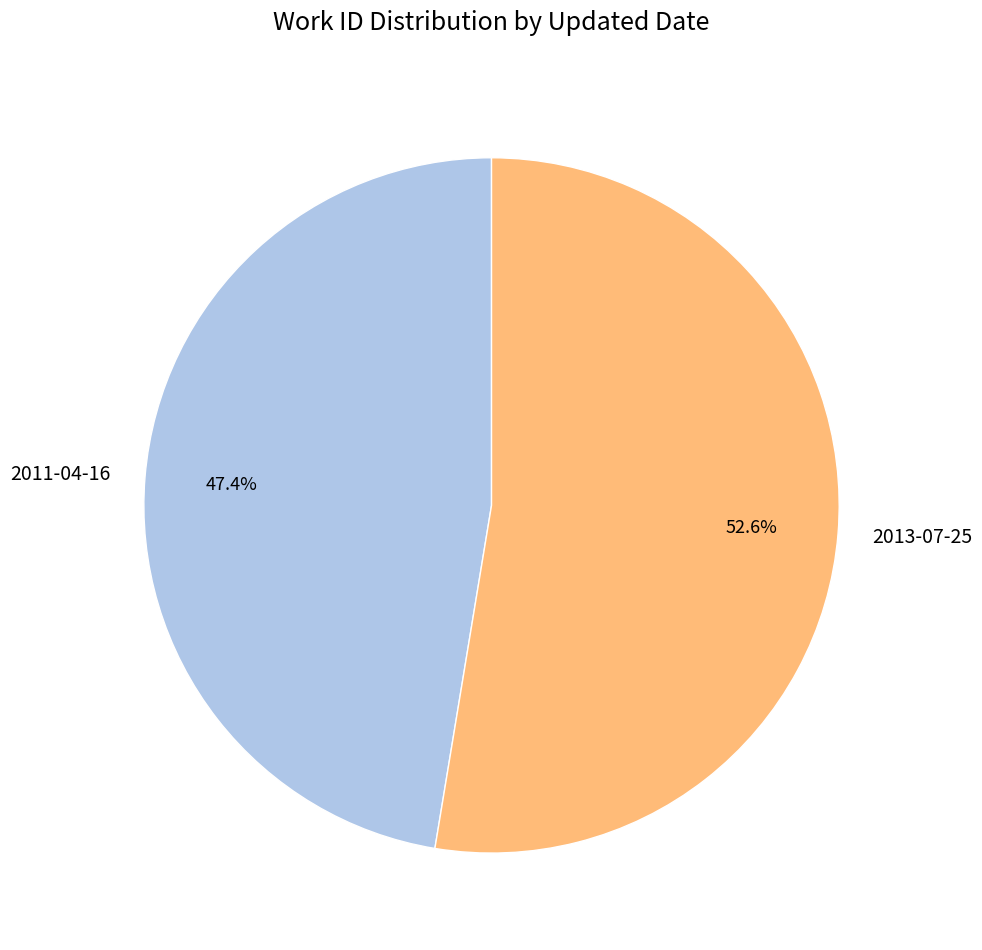

Does 2013-07-25 account for over 50% of the chart?

Yes